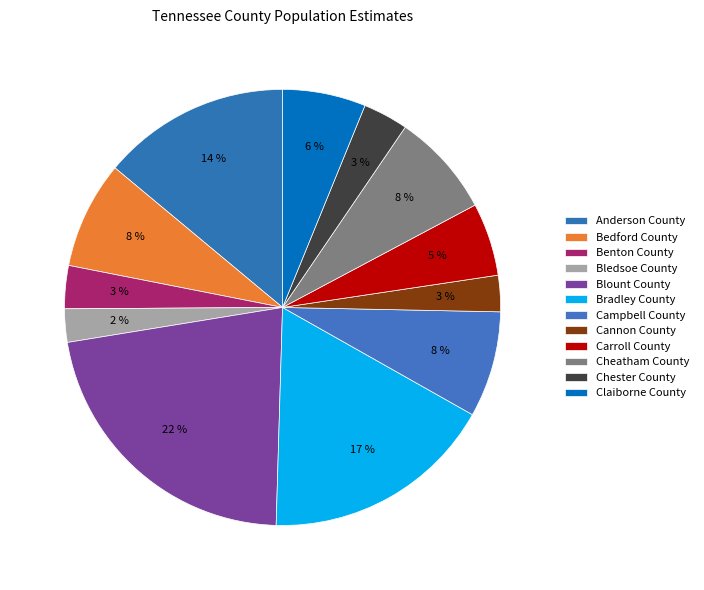

The Bledsoe County slice represents 2% of the pie. True or false?

True